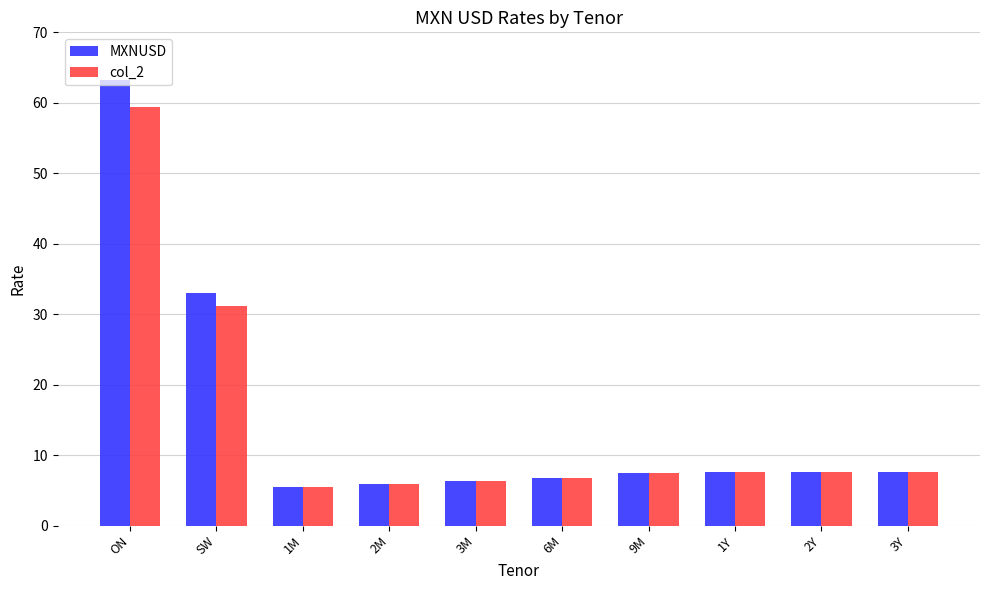

Are the bars grouped side by side (vs. stacked)?

Yes